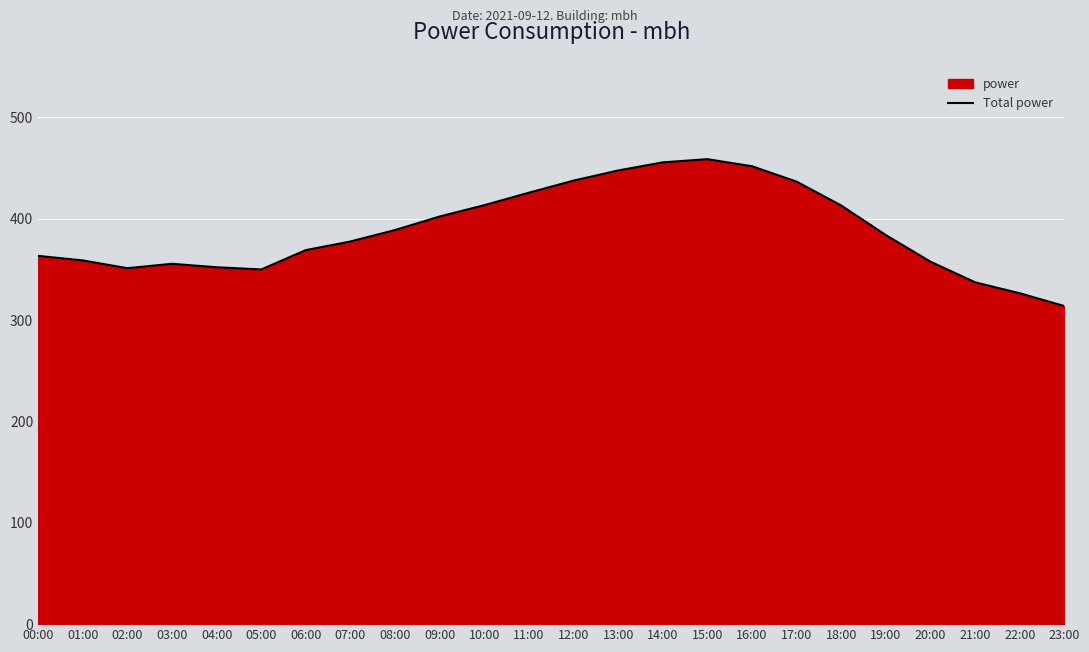

How many categories are shown in the chart?

24